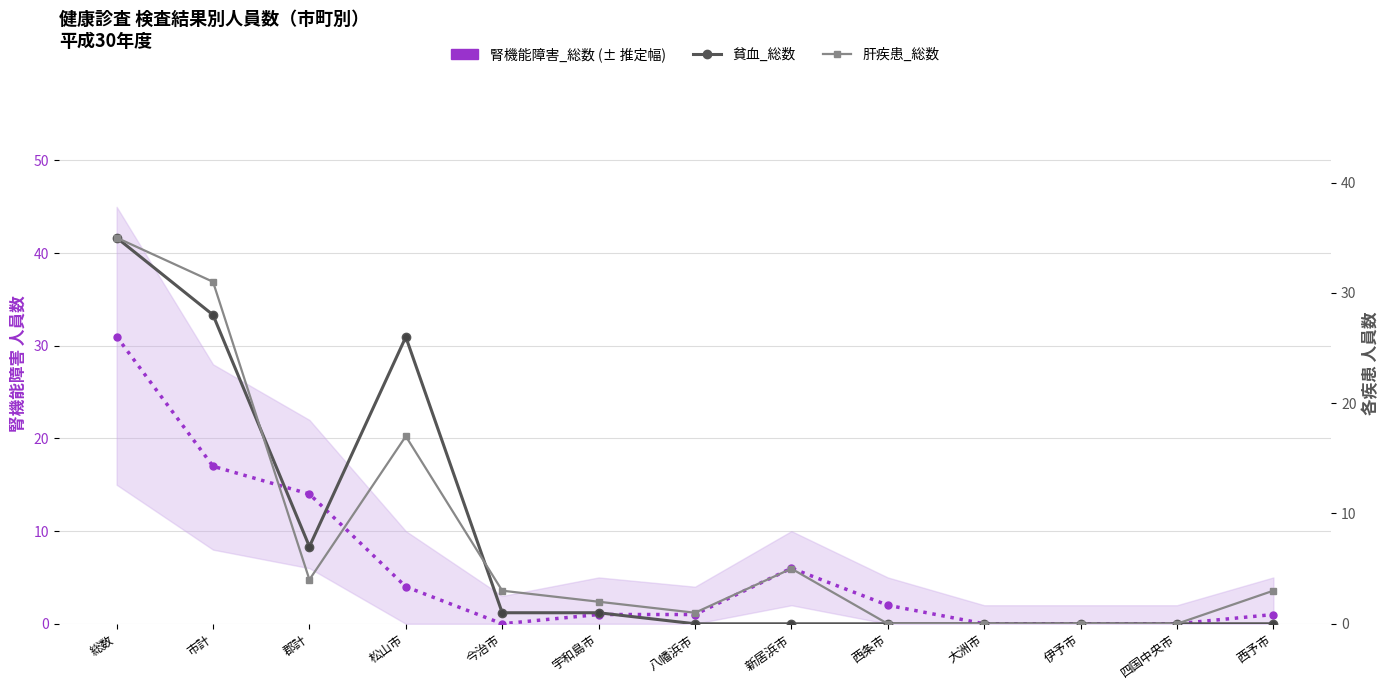

What is the average value of the 貧血_総数 series?

8